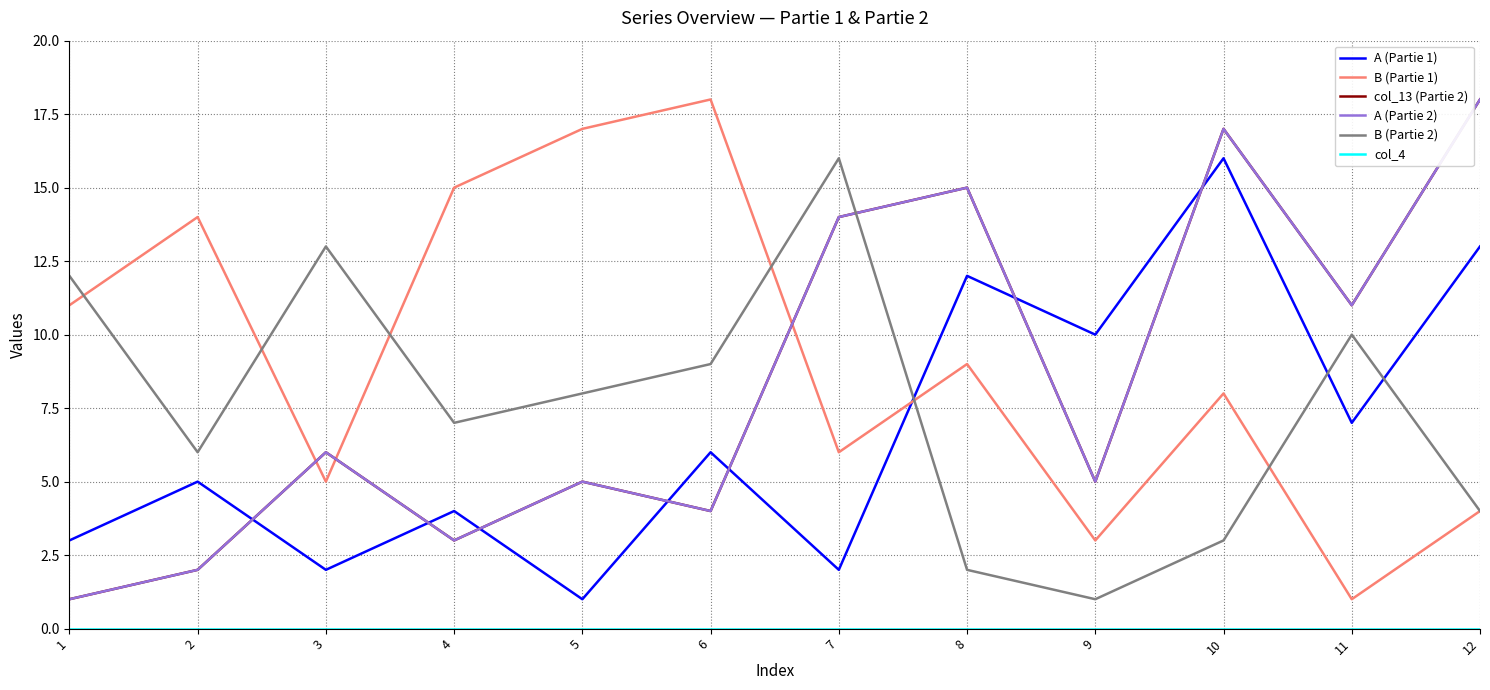

How many intersections are there between A (Partie 2) and B (Partie 1)?

3